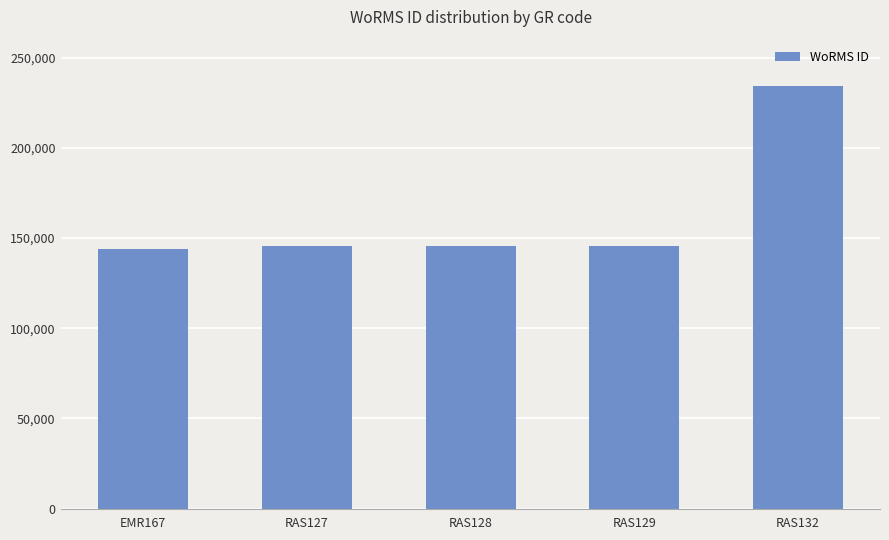

What is the ratio of the value at EMR167 to the value at RAS128?

1.0